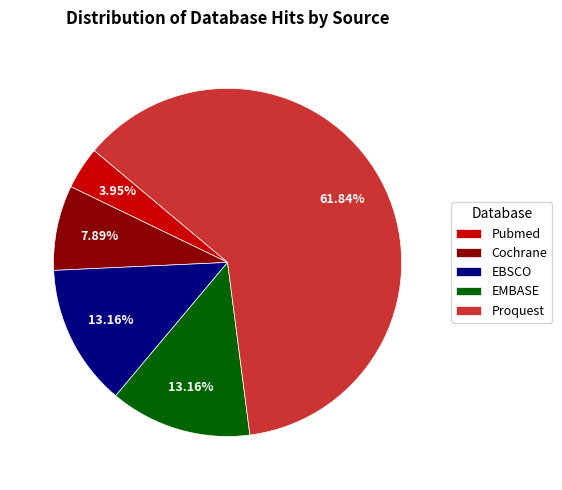

What percentage is the Cochrane slice, to the nearest percent?

8%